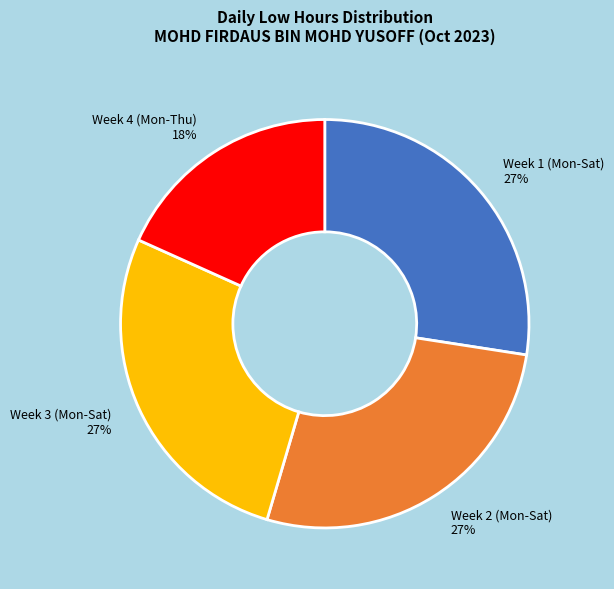

Is it true that Week 4 (Mon-Thu) 18% is 18% of the pie?

True